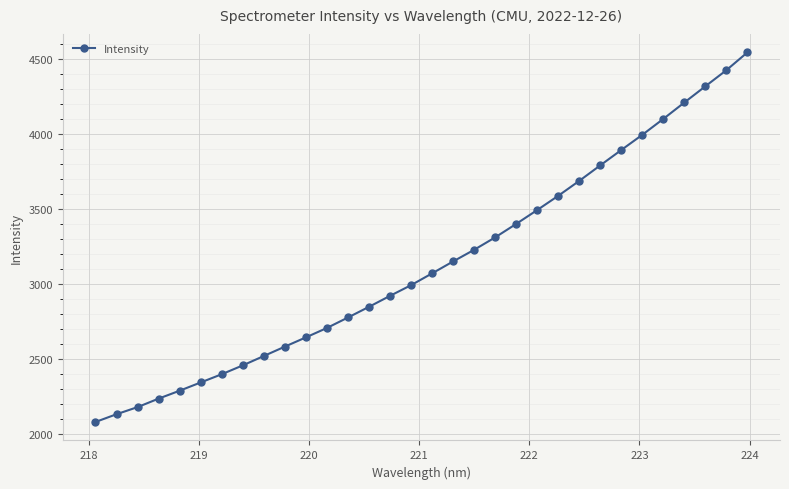

What is the average value?

3136.4